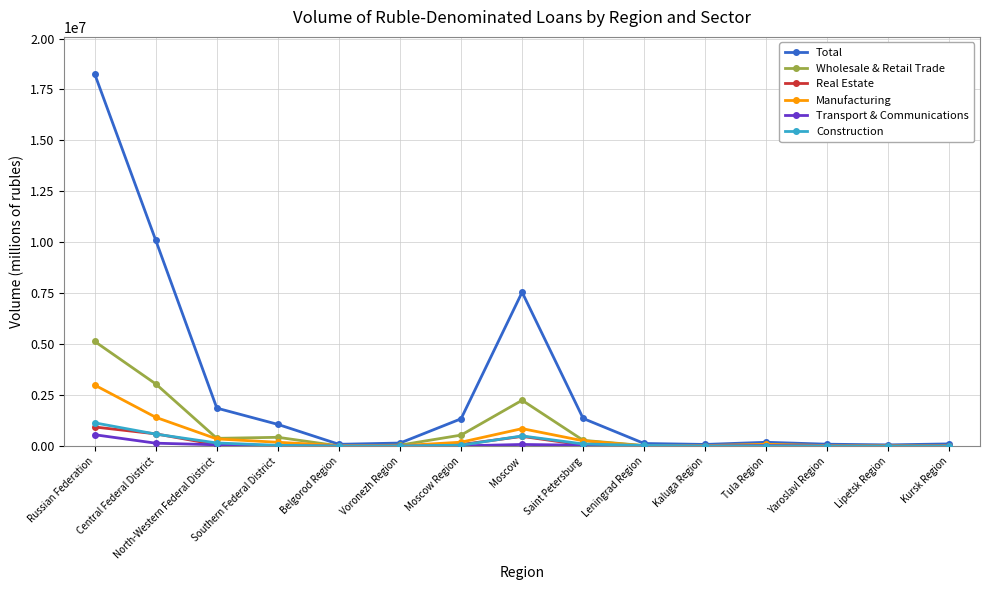

Where does the Total series first go above 190182?

Russian Federation